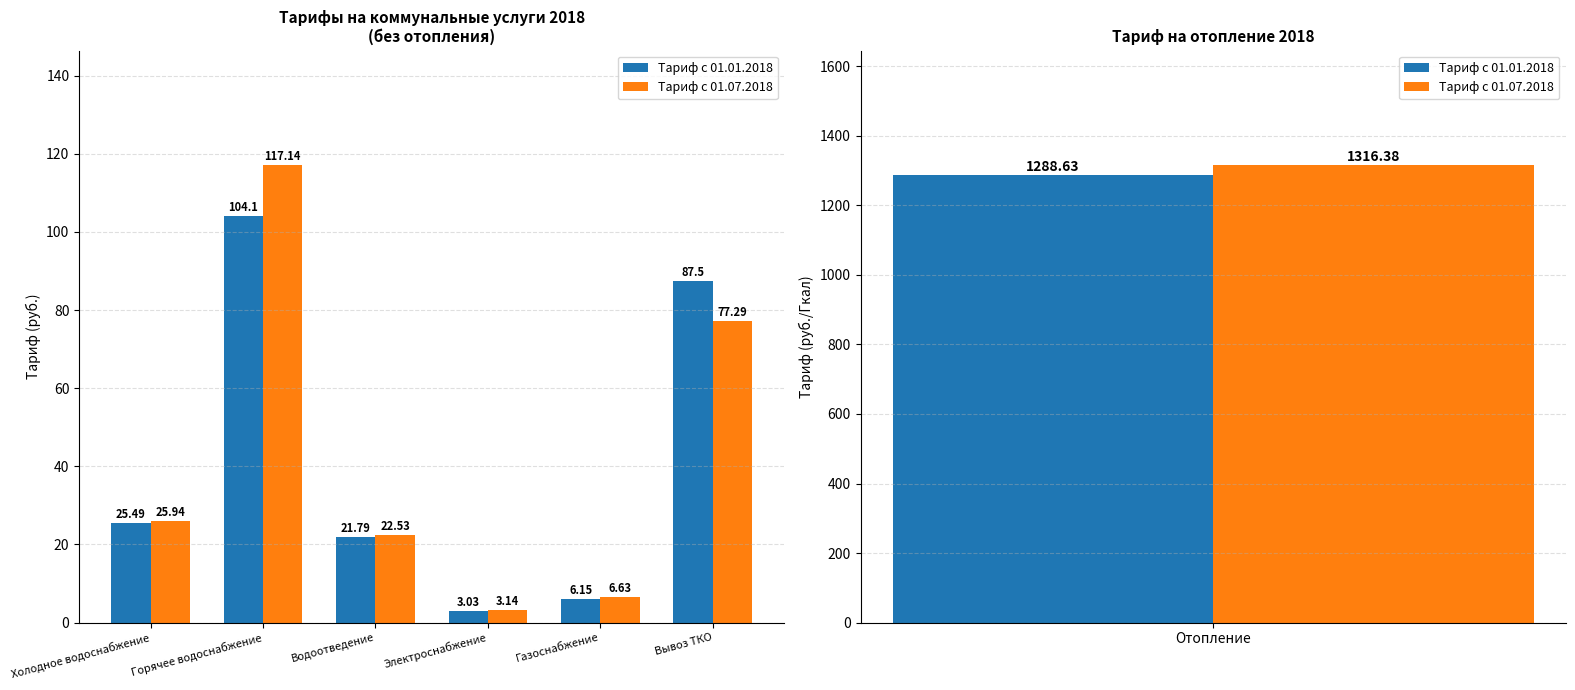

The Тариф с 01.07.2018 series shows 3.1 at Электроснабжение. True or false?

True